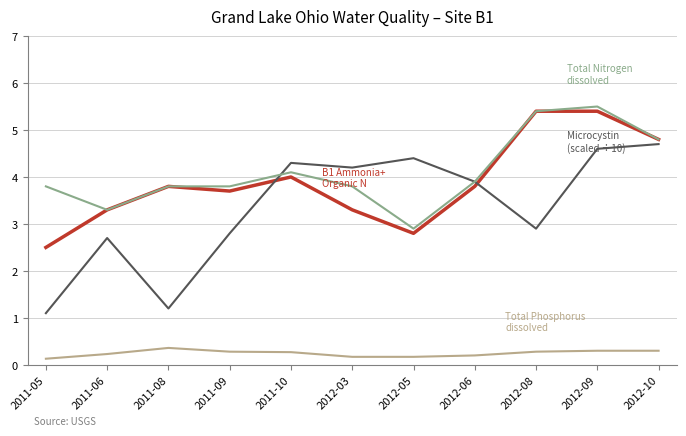

What position from the left is 2012-09?

10